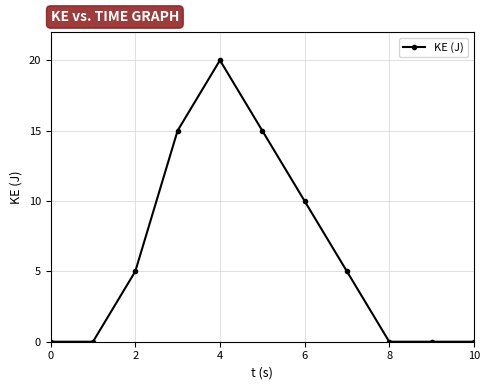

Does the chart have visible grid lines?

Yes